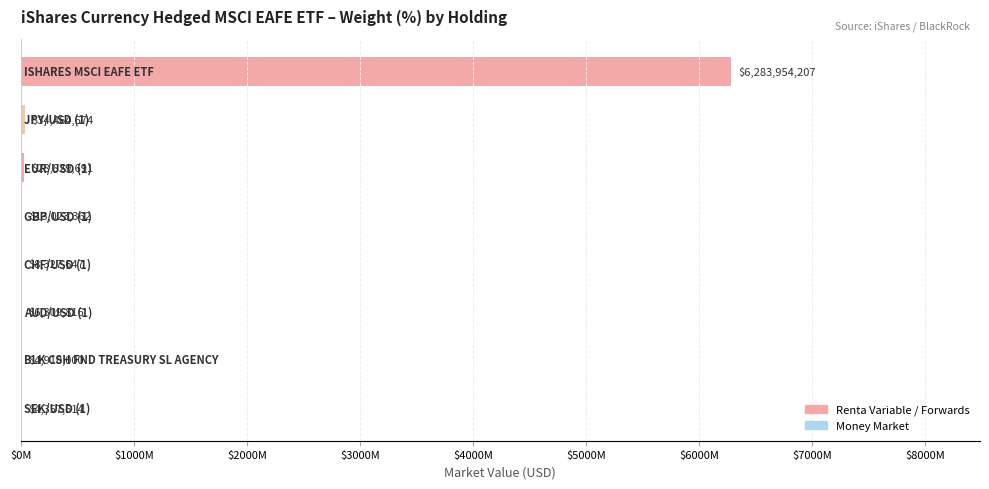

Are the bars grouped side by side (vs. stacked)?

No